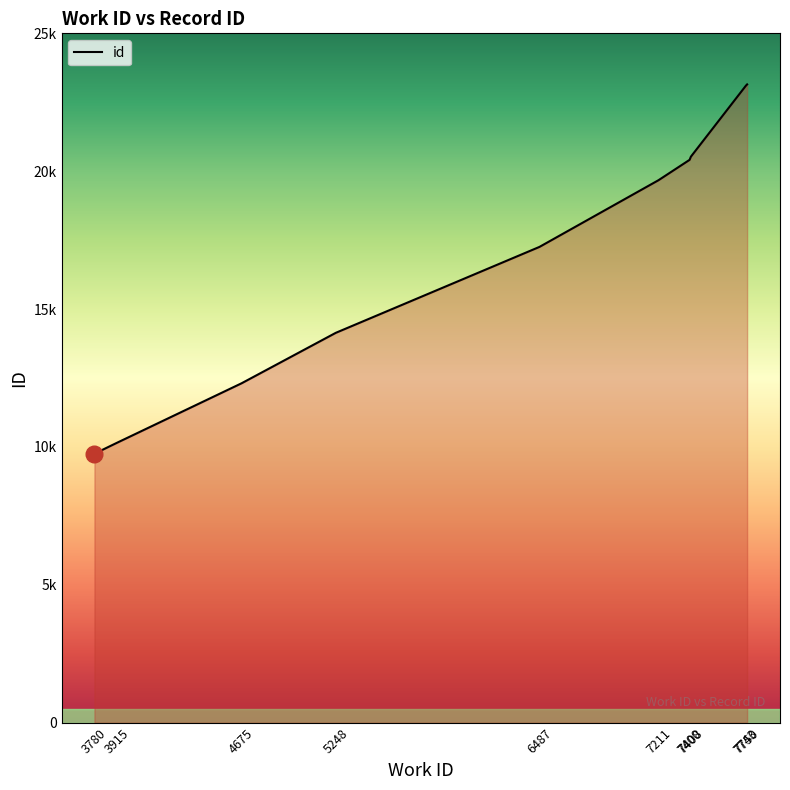

Reading left to right, list all the values displayed in this chart.

9752	10143	12307	14137	17254	19673	20411	20527	23105	23147